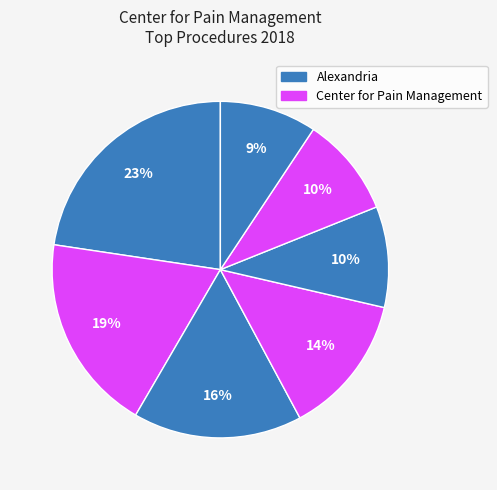

How many slices are in this pie chart?

7